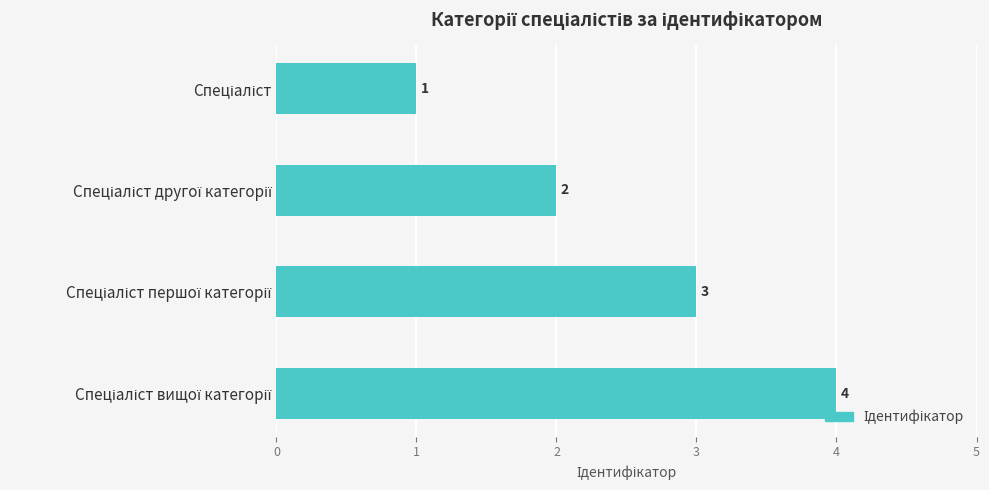

What is the value of the 3rd bar from the top?

3